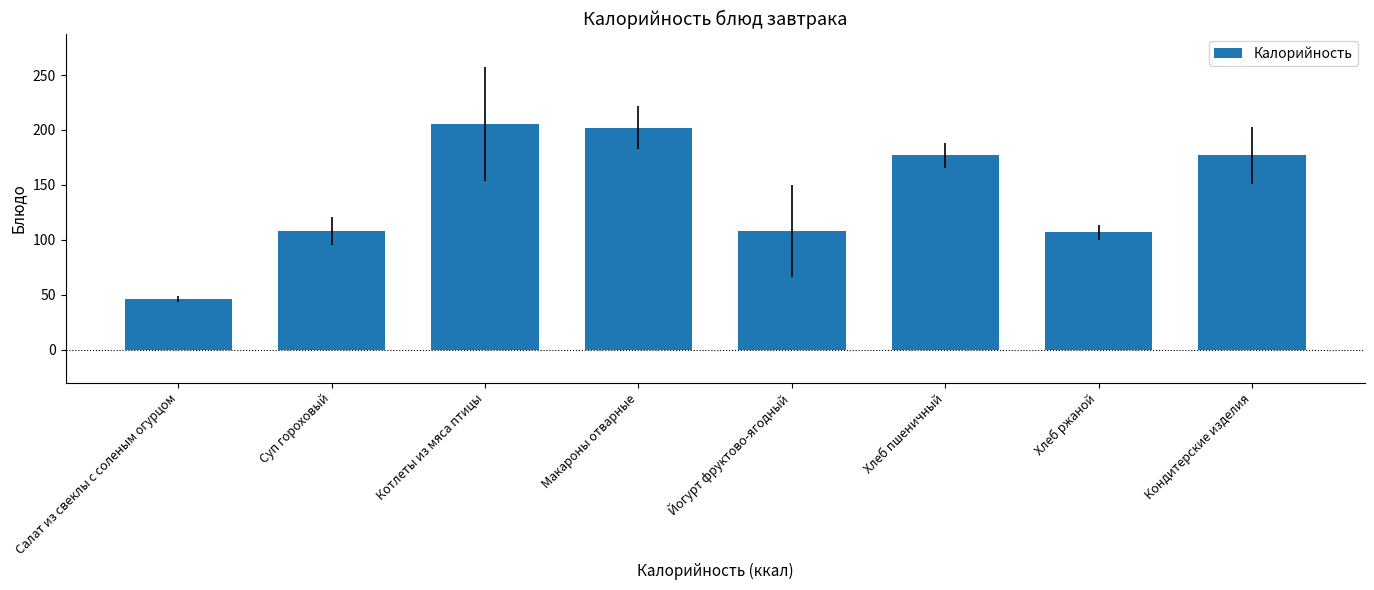

What is the sum of the values at Йогурт фруктово-ягодный and Хлеб пшеничный?

284.8